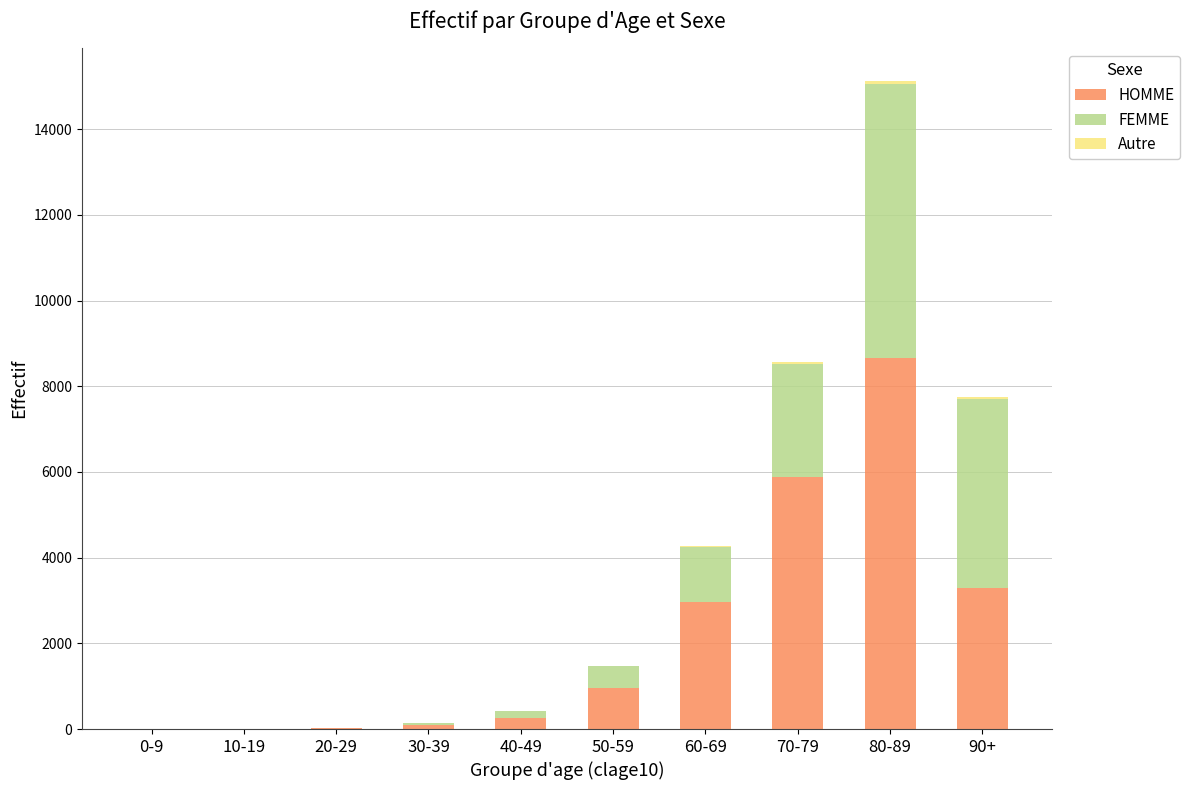

At which category is the sum across all series the highest?

80-89